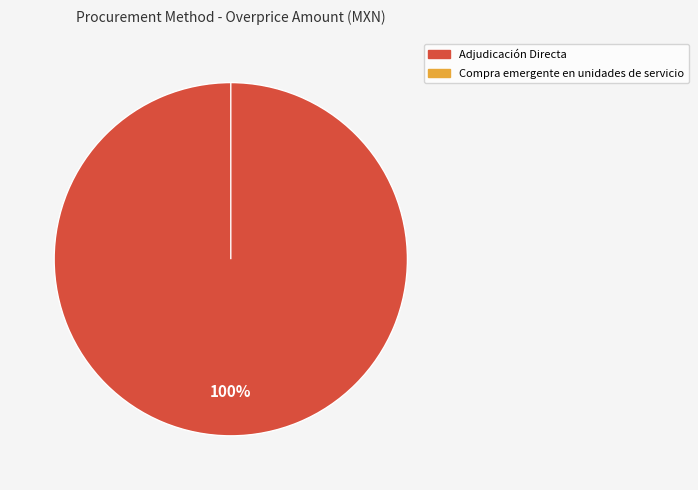

Which has a higher value, Compra emergente en unidades de servicio or Adjudicación Directa?

Adjudicación Directa